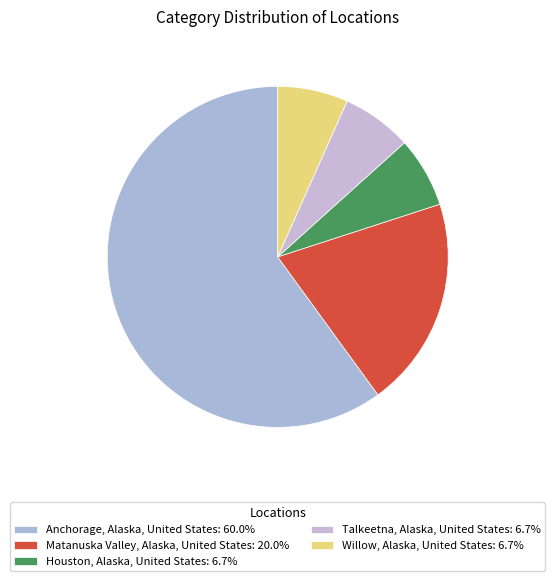

True or false: Anchorage, Alaska, United States accounts for 60% of the total.

True